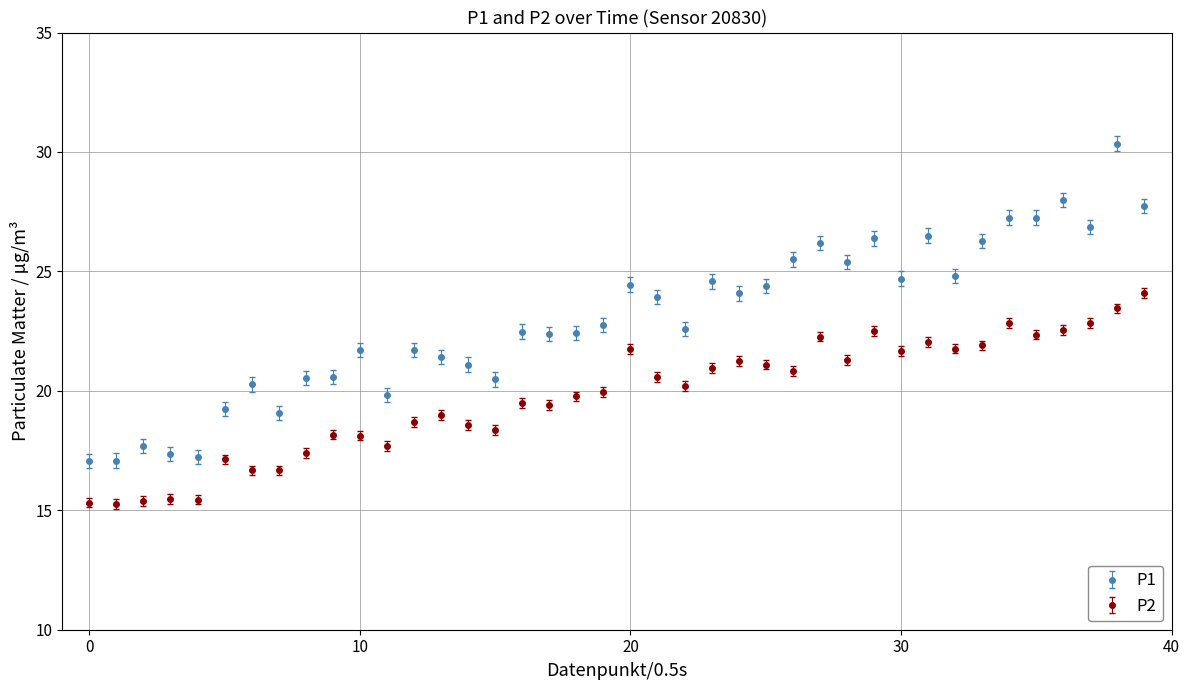

Which series has the largest total across all categories?

P1